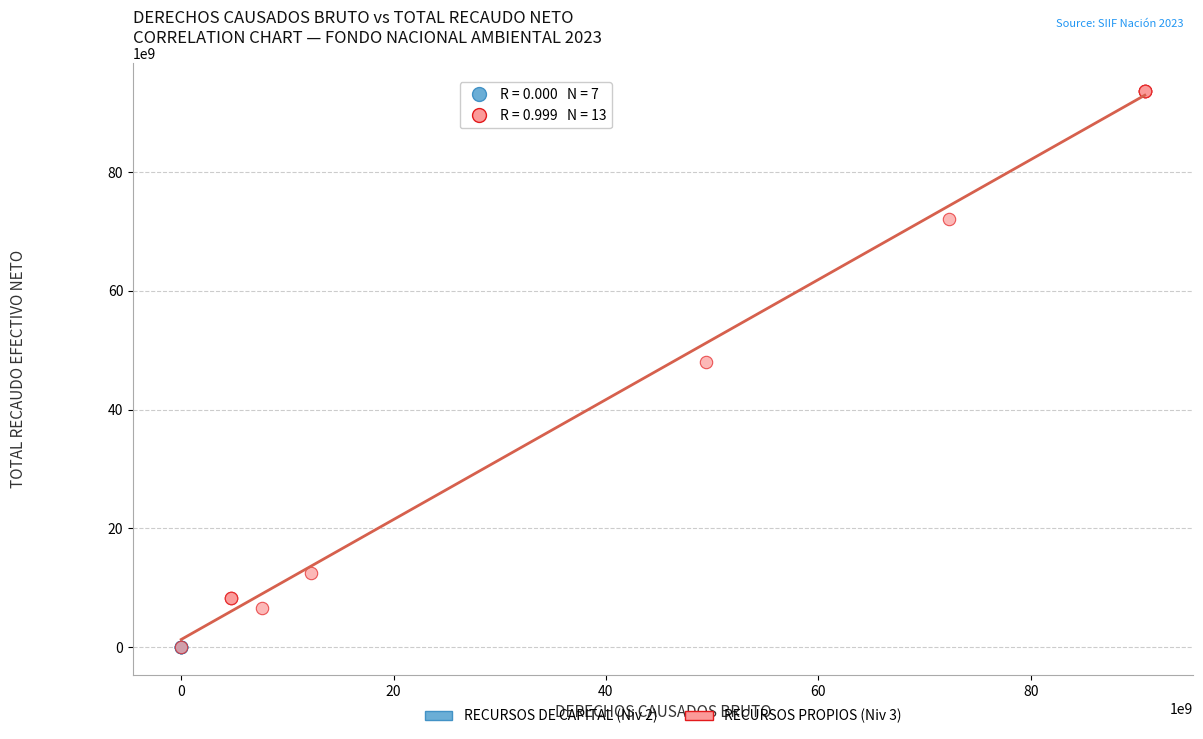

What are all the series names shown in the legend?

RECURSOS DE CAPITAL (Niv 2), RECURSOS PROPIOS (Niv 3)